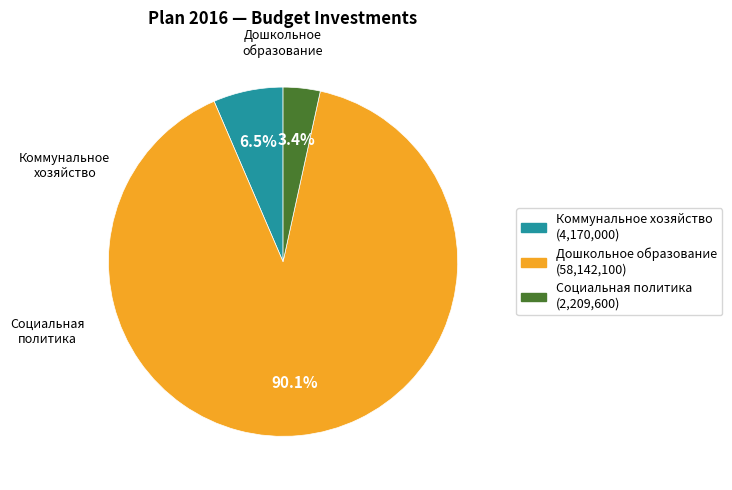

Which category has the smallest portion of the pie?

Социальная политика